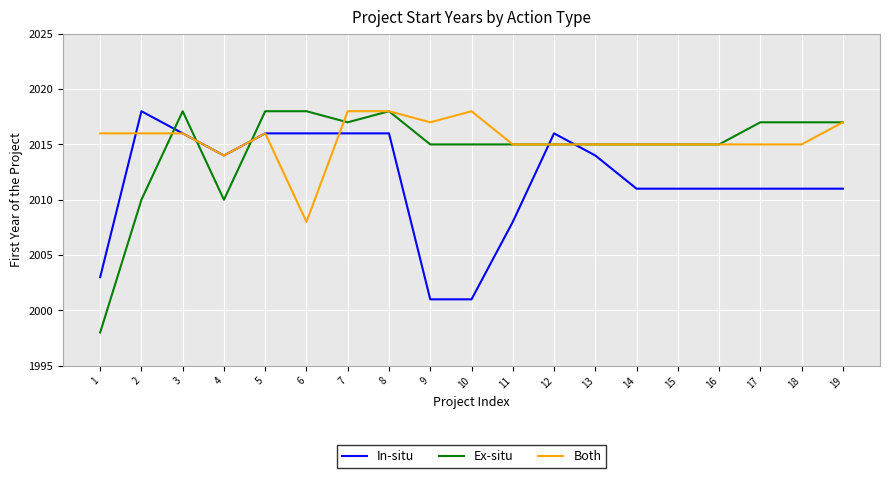

What are all the series names shown in the legend?

In-situ, Ex-situ, Both